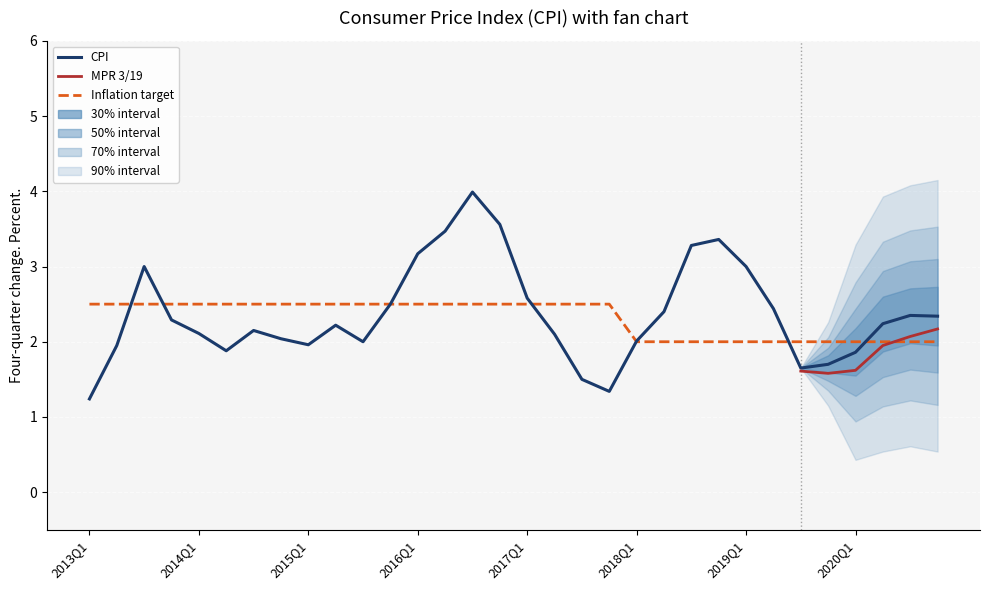

True or false: inflation_target has a value of 3.7 at 2015Q1.

False